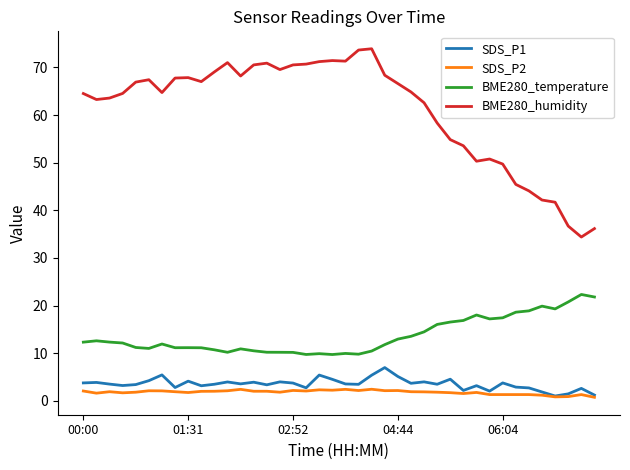

Which series has the largest range (max minus min)?

BME280_humidity